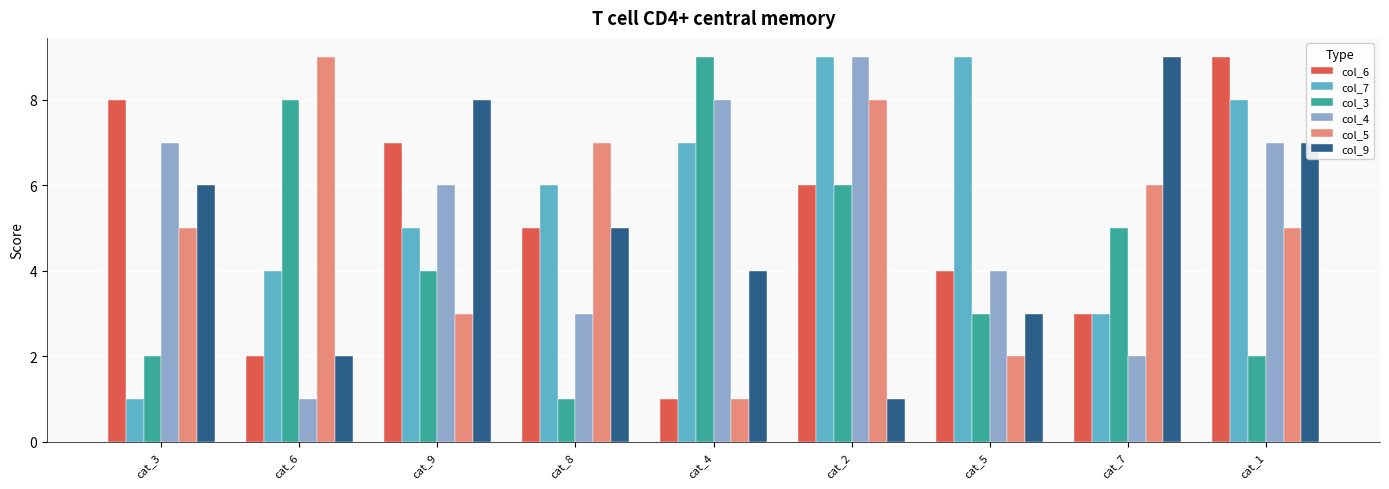

What is the label of the 6th bar from the right?

cat_8